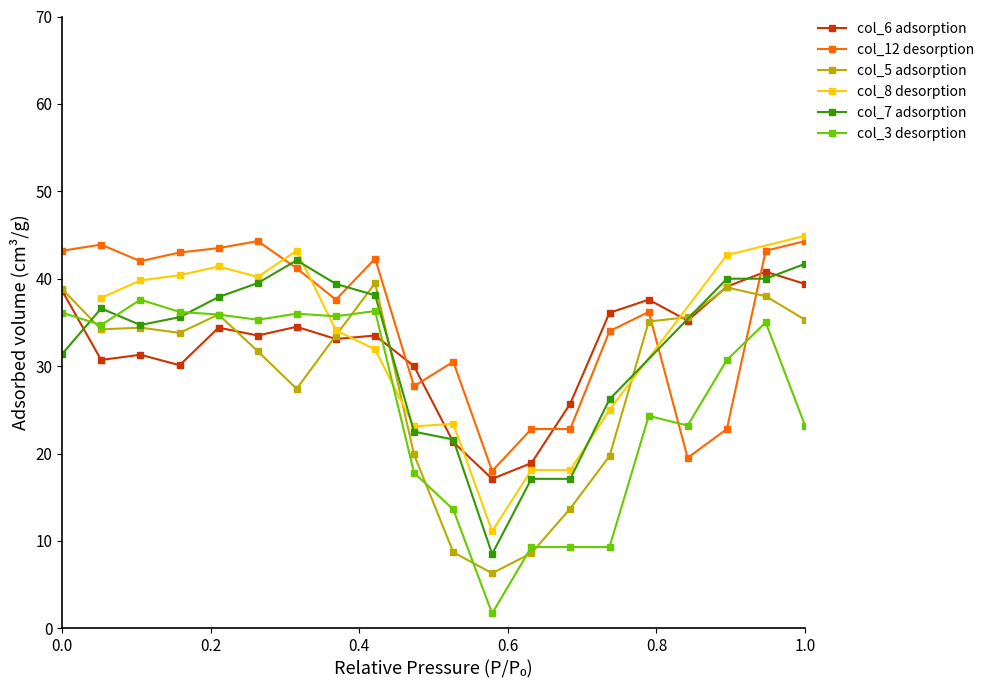

True or false: col_12 desorption has more than 1 interior local peaks.

True